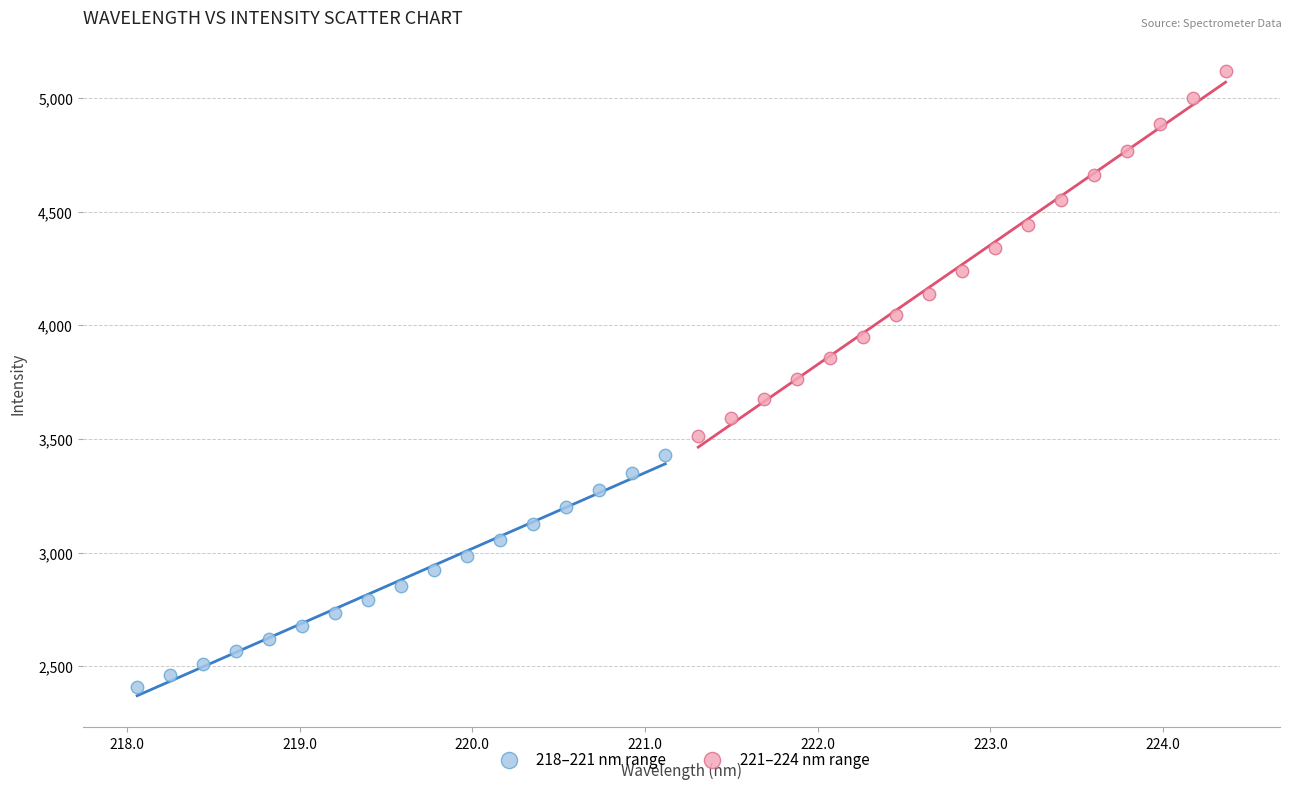

Which series reaches the maximum Y coordinate?

221–224 nm range